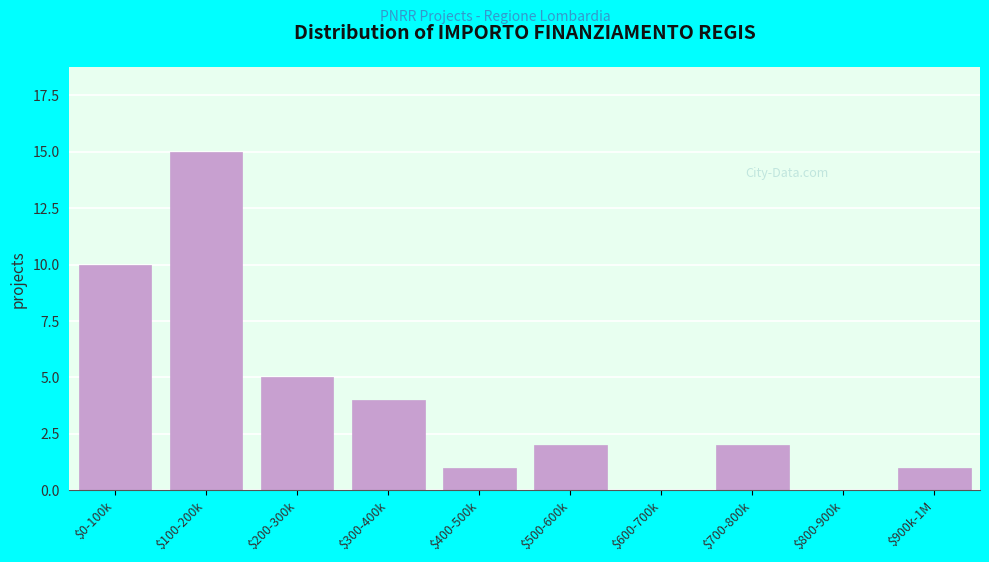

At which label is the value closest to 7?

$200-300k